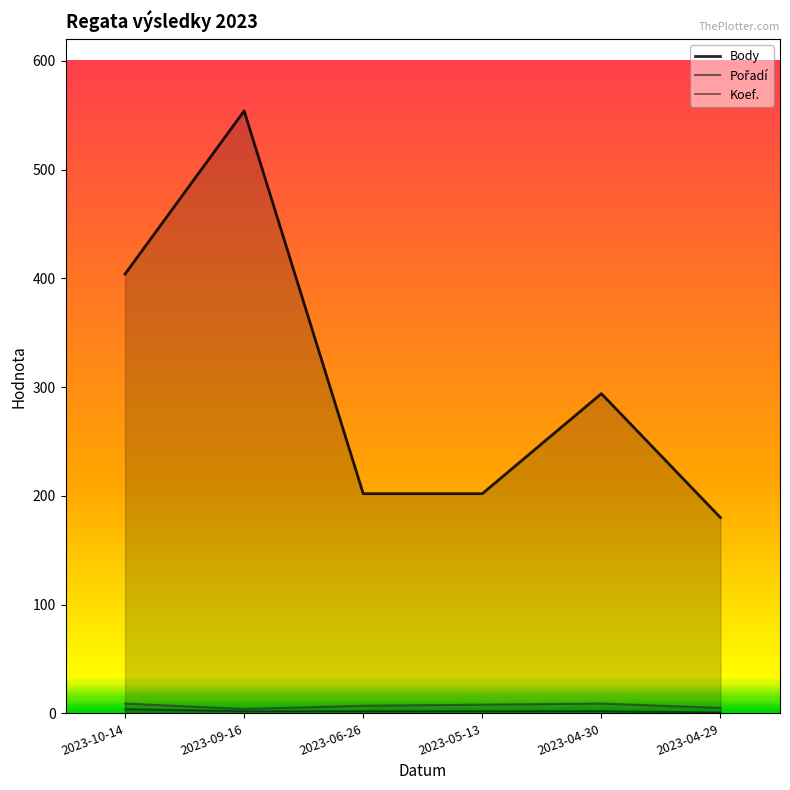

How many values in the Body series are below 294?

3